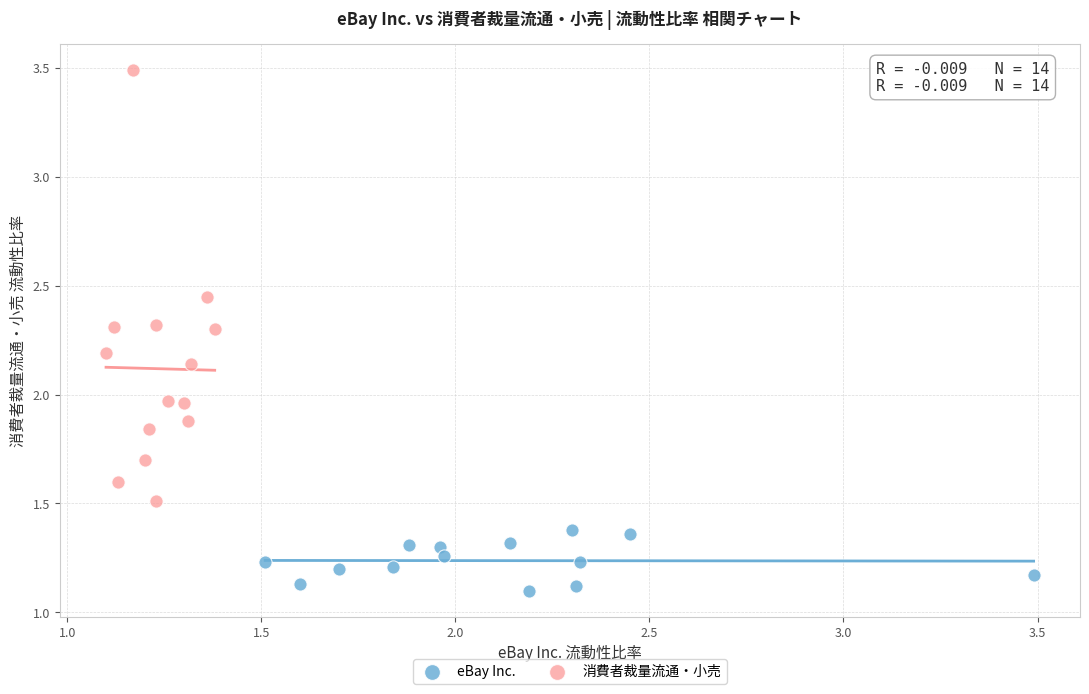

Which series reaches the maximum Y coordinate?

消費者裁量流通・小売